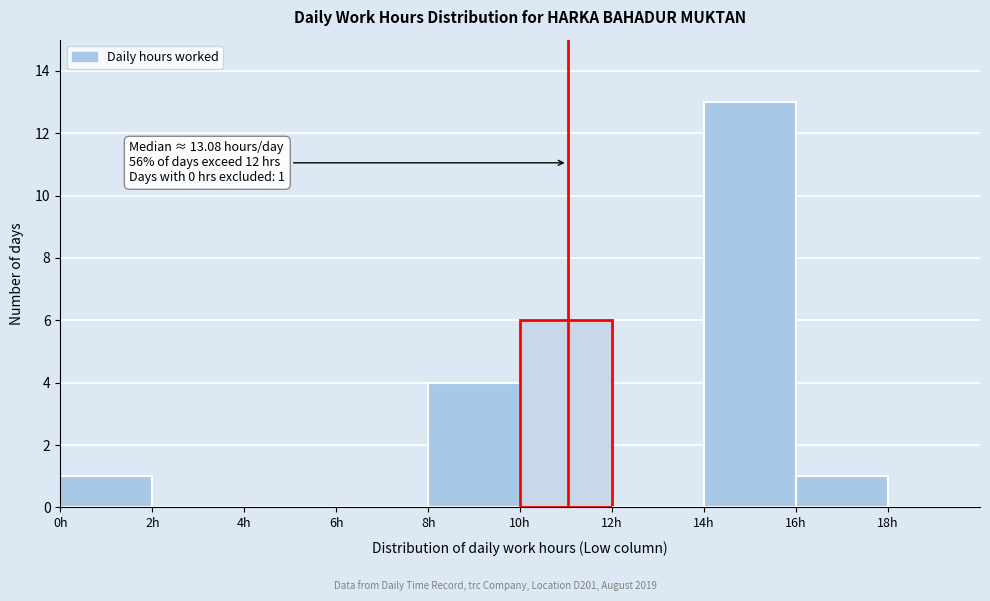

Which range on the x-axis has the tallest bar?

14 to 16